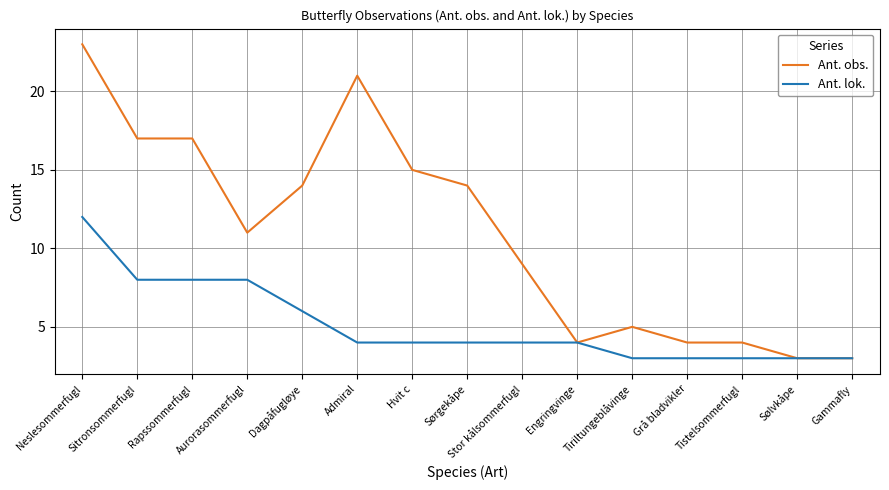

What is the sum of all Ant. obs. values?

164